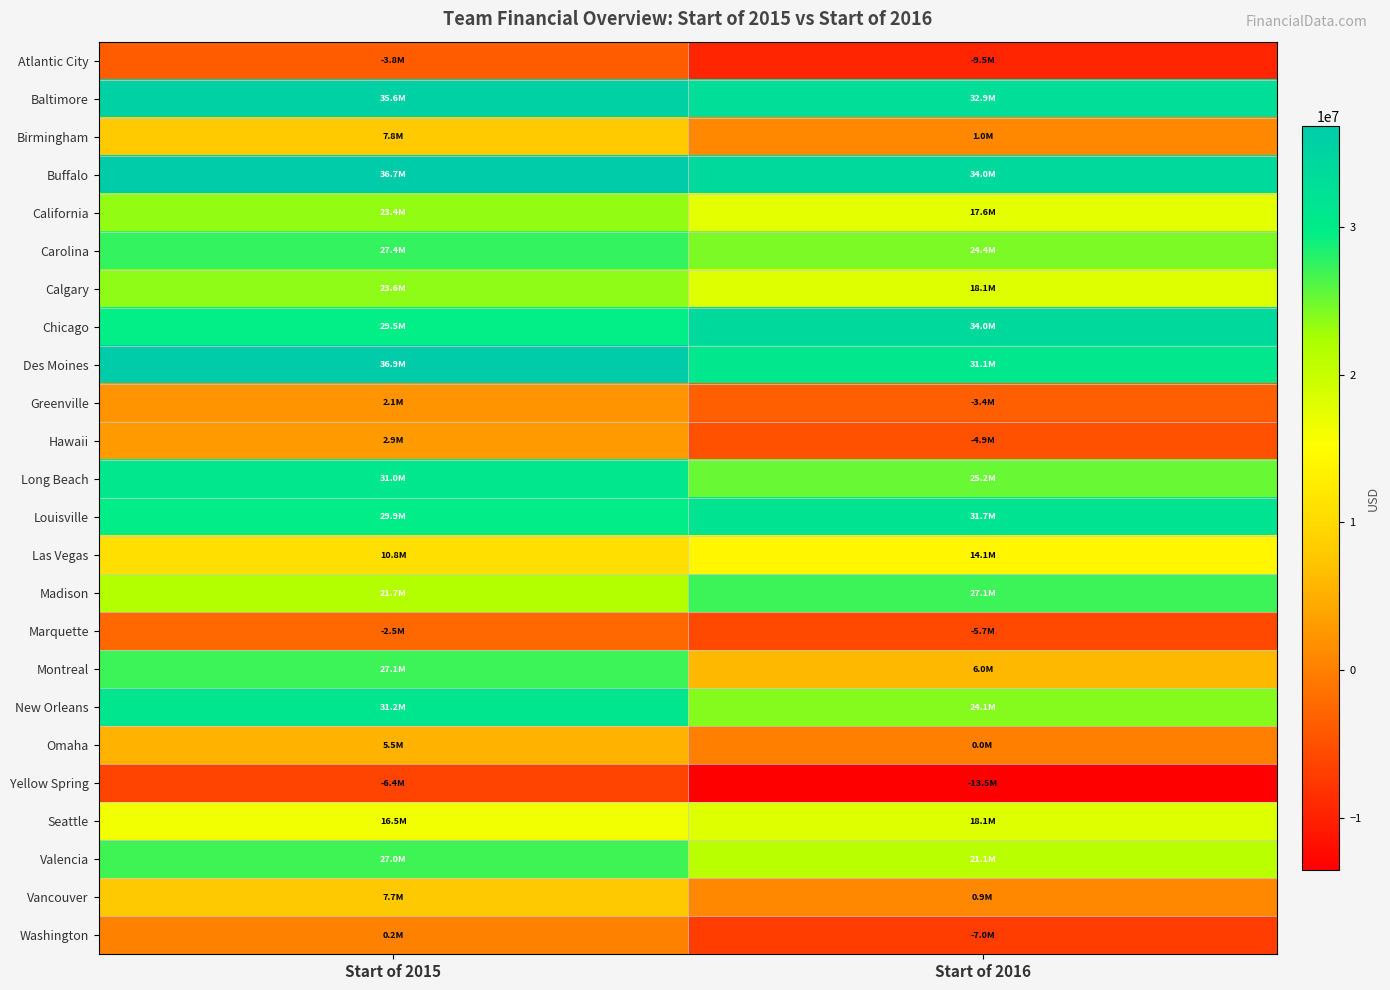

At which category is the sum across all series the highest?

Start of 2015